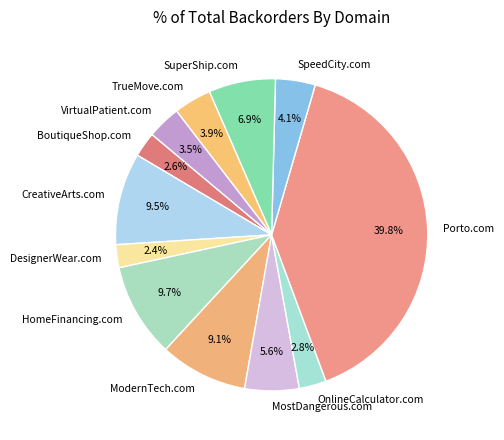

Combined, what portion of the pie is CreativeArts.com and DesignerWear.com?

11.9%